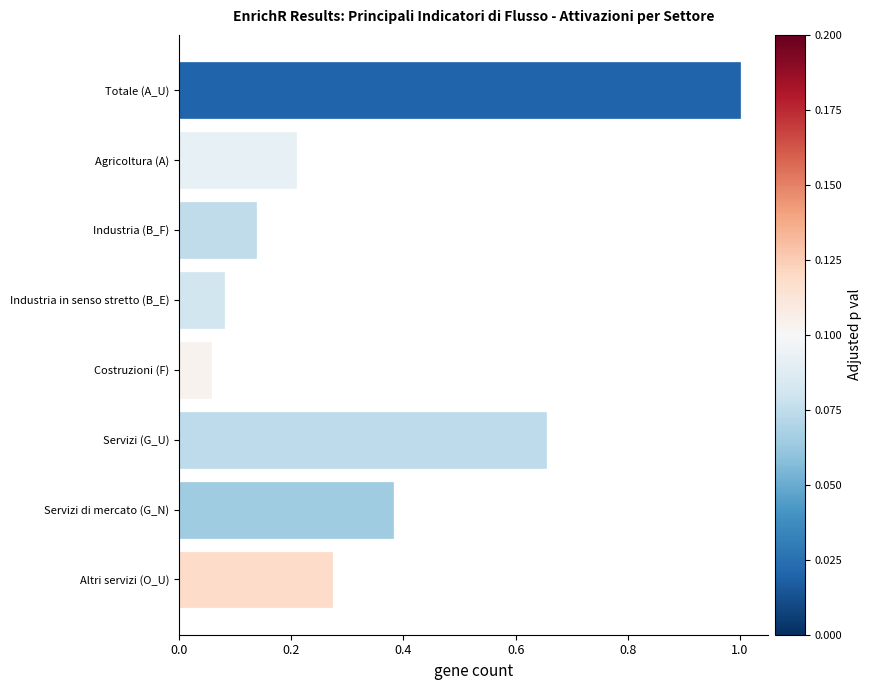

Is it true that the value at Agricoltura (A) is 0.1?

False